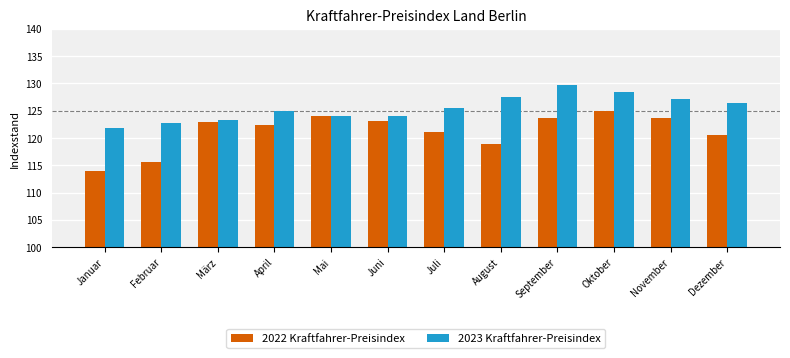

What is the greatest value displayed?

129.6